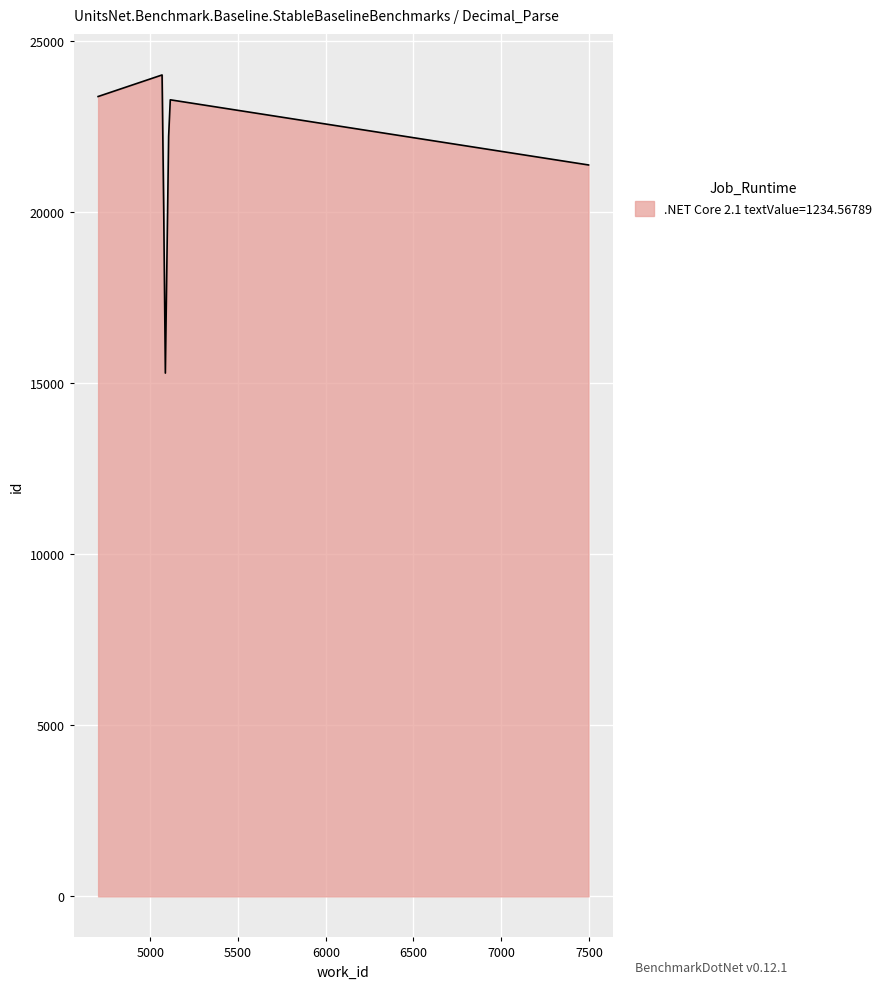

What is the average value?

22471.0